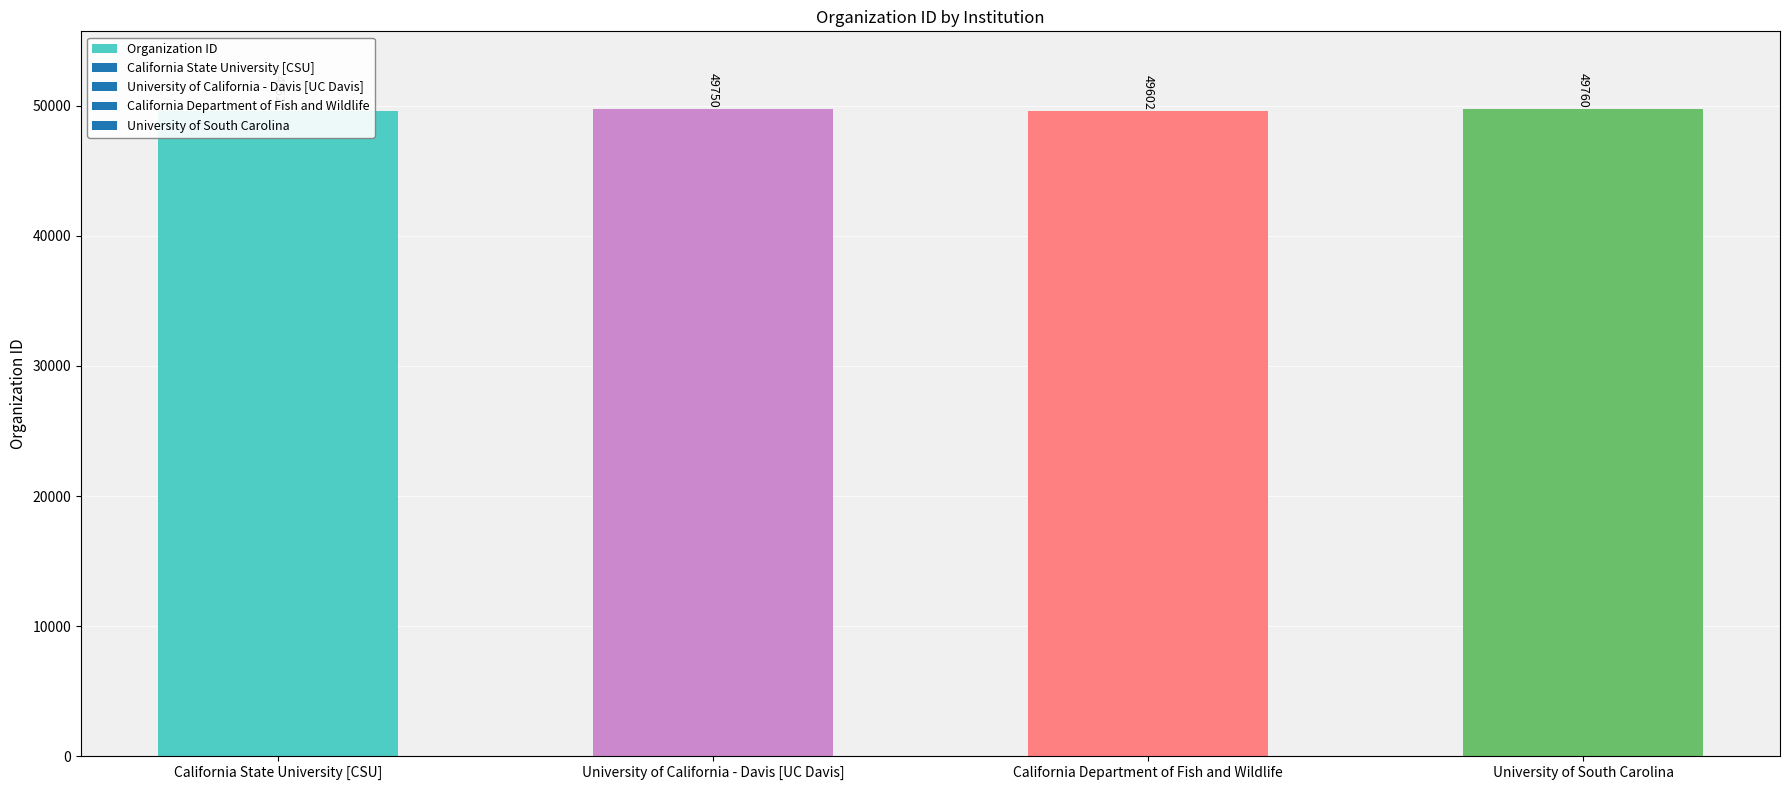

What is the sum of the values at University of California - Davis [UC Davis] and California Department of Fish and Wildlife?

99352